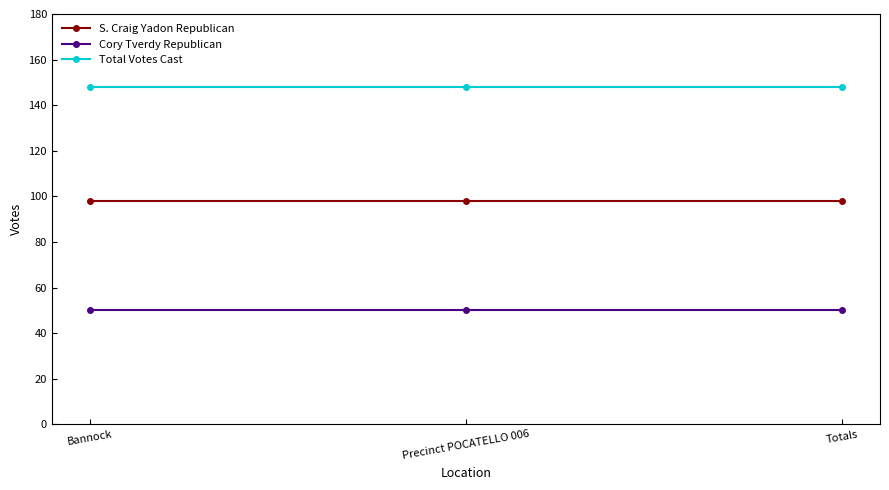

True or false: S. Craig Yadon Republican has a value of 151 at Totals.

False